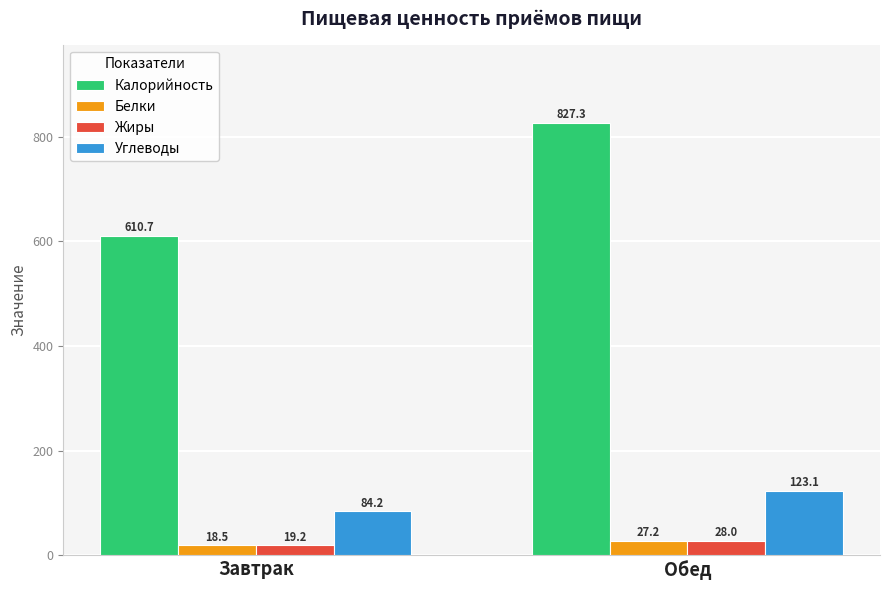

Which series has the largest total across all categories?

Калорийность